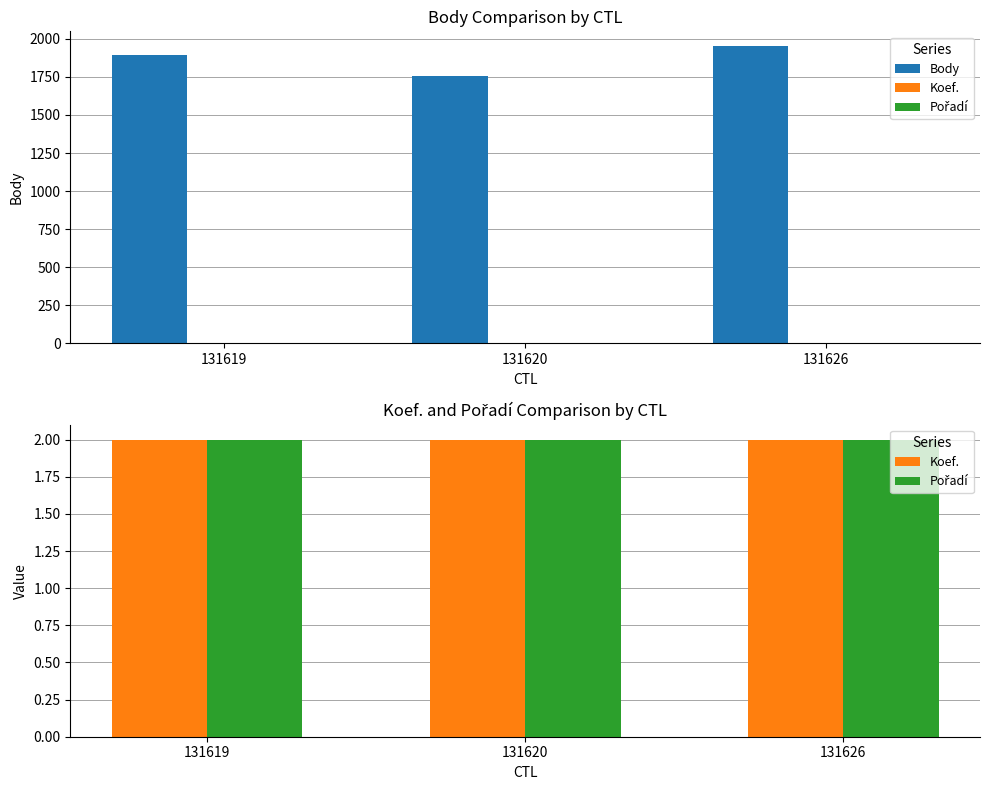

What are all the series names shown in the legend?

Body, Koef., Pořadí